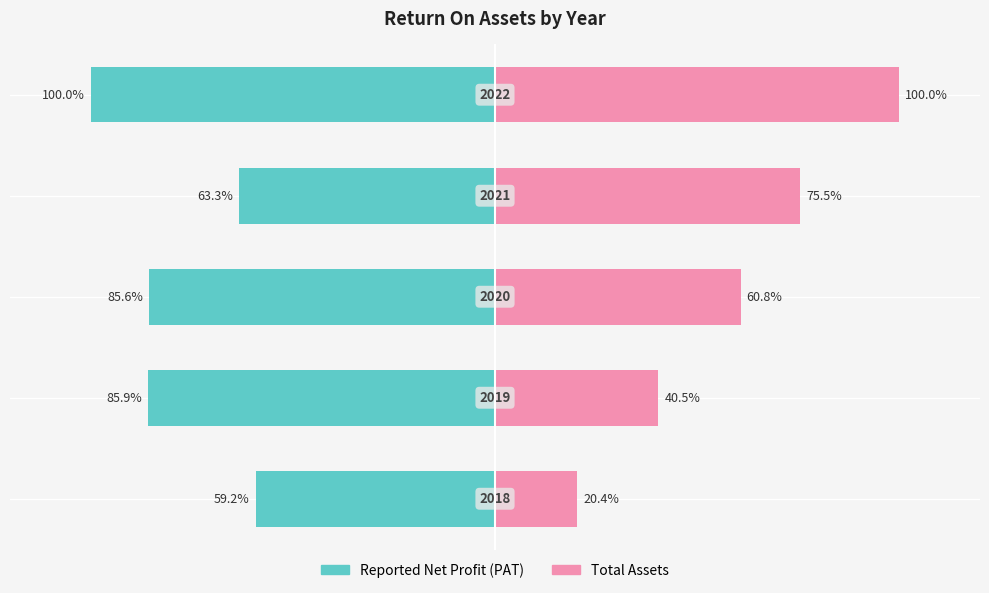

What is the average value of the Reported Net Profit (PAT) series?

-78.8